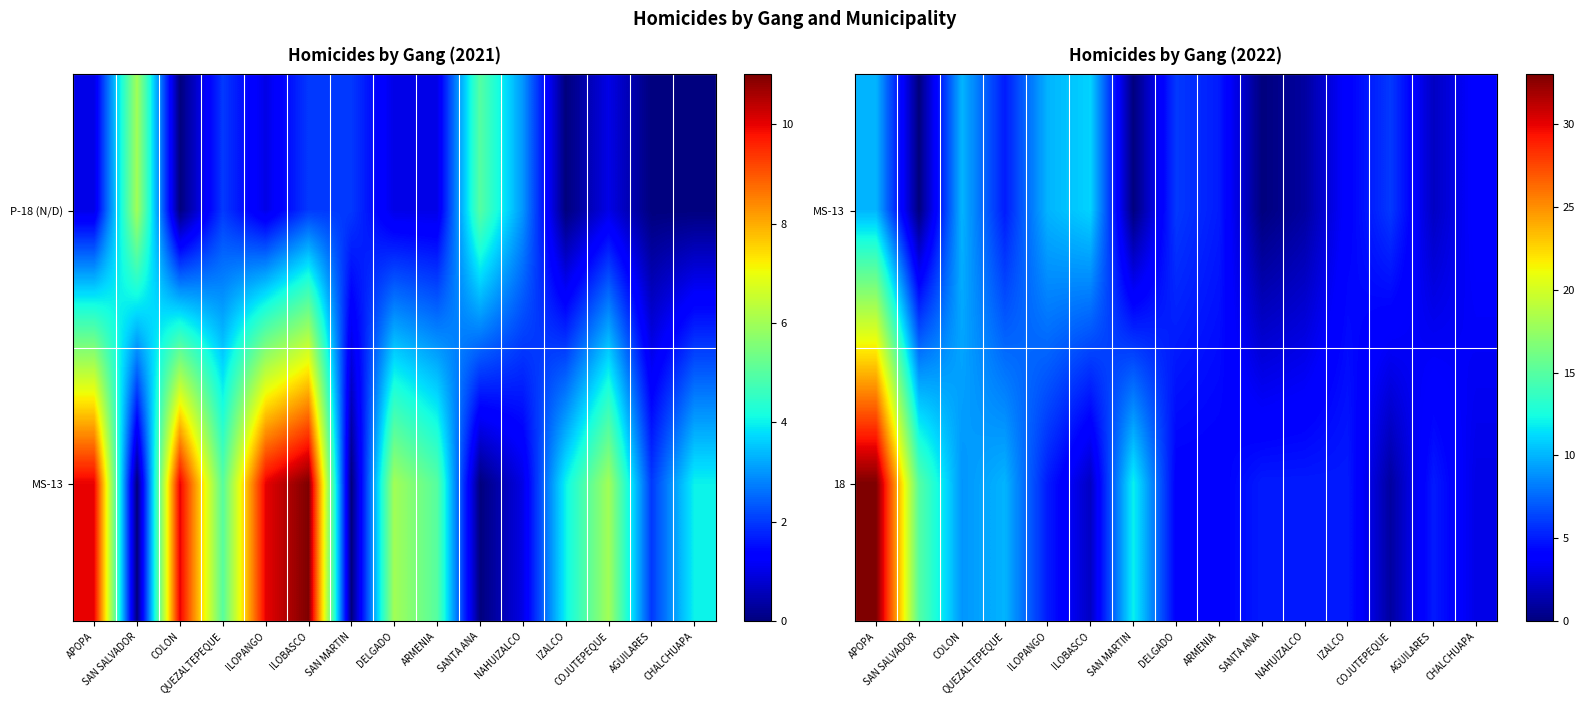

Which category has the lowest value across all series?

SAN SALVADOR